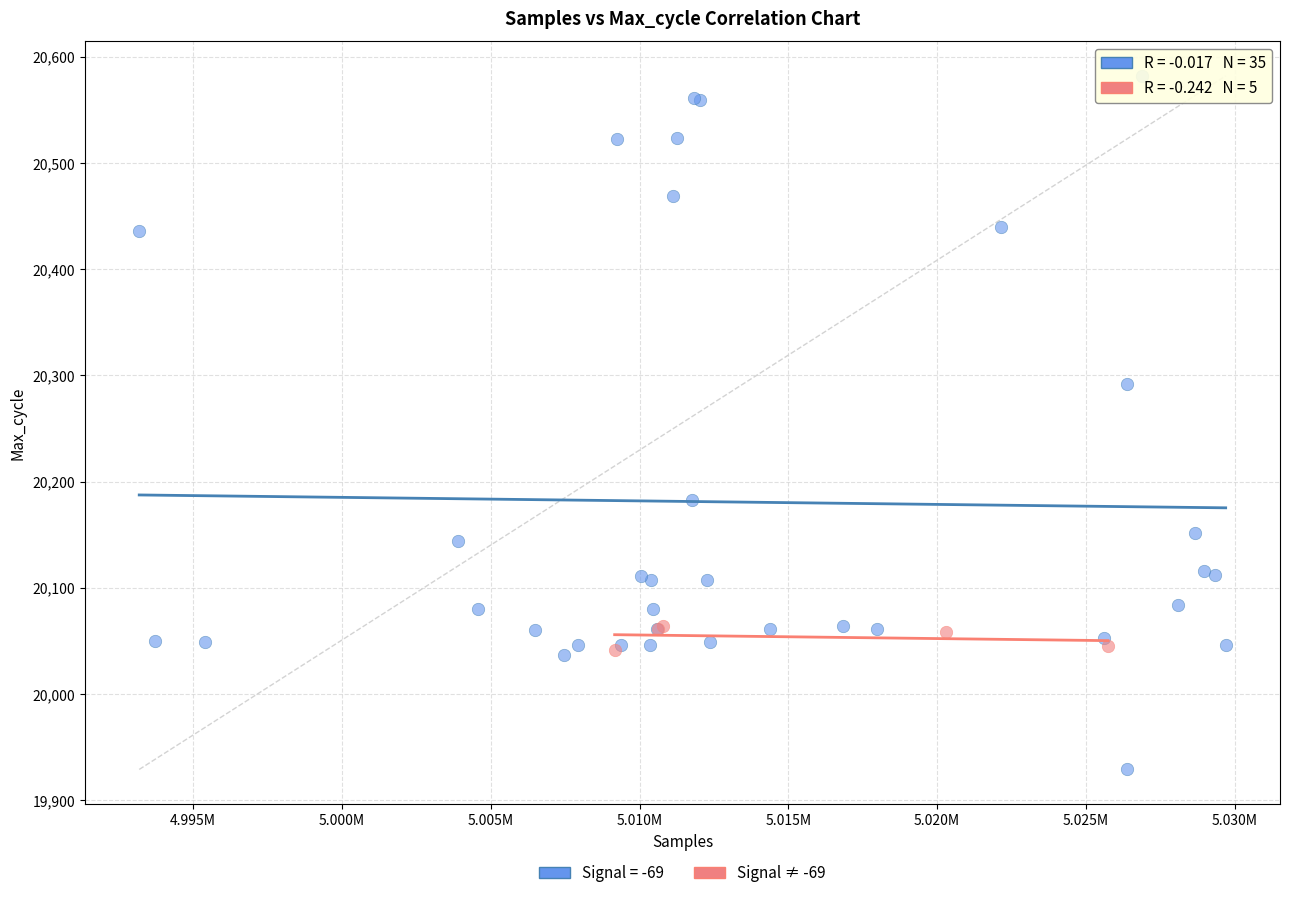

Which series reaches the minimum Y coordinate?

Signal = -69